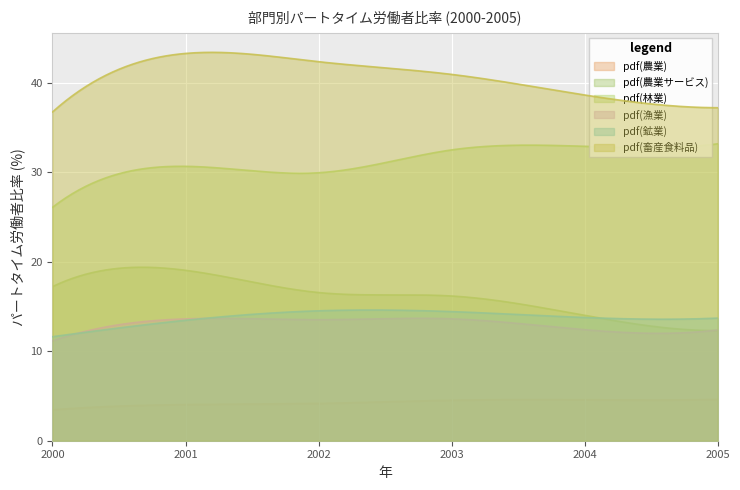

How many data points in 鉱業 are above 13?

5